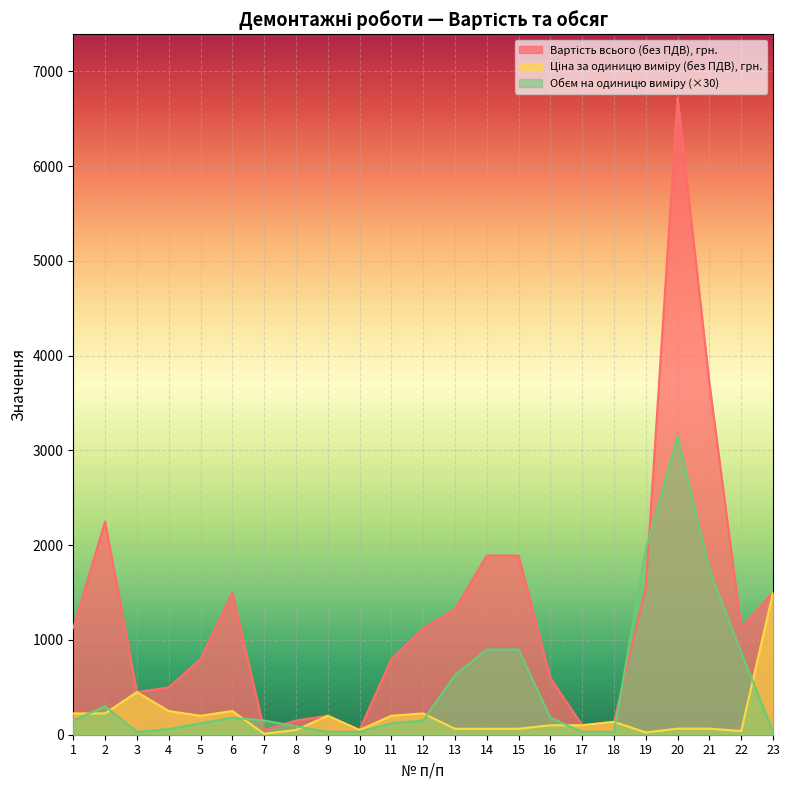

Which series changed the most between 10 and 21?

Вартість всього (без ПДВ), грн.